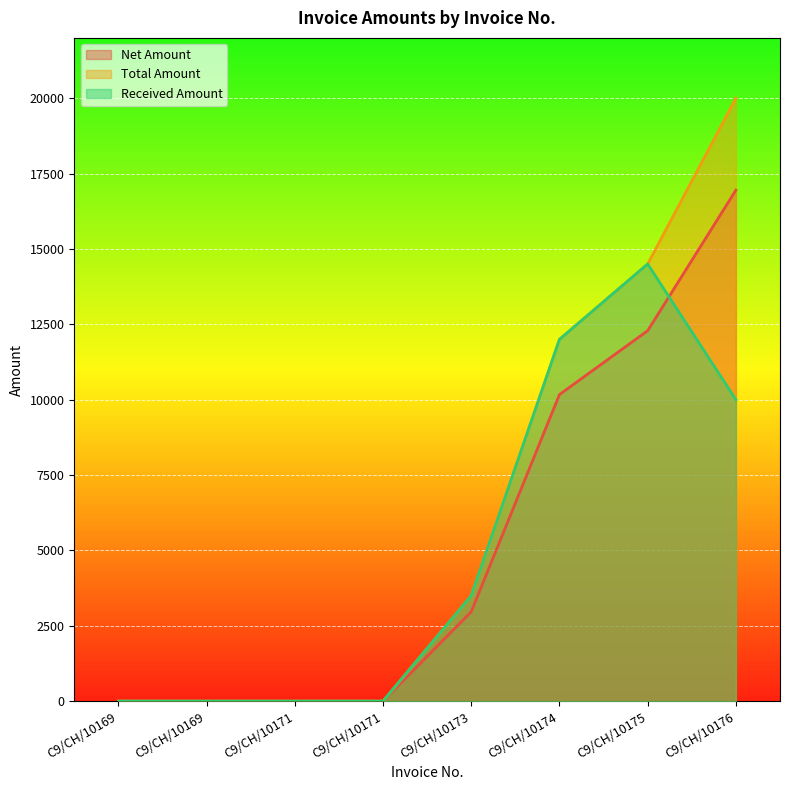

At which category is the sum across all series the highest?

C9/CH/10176